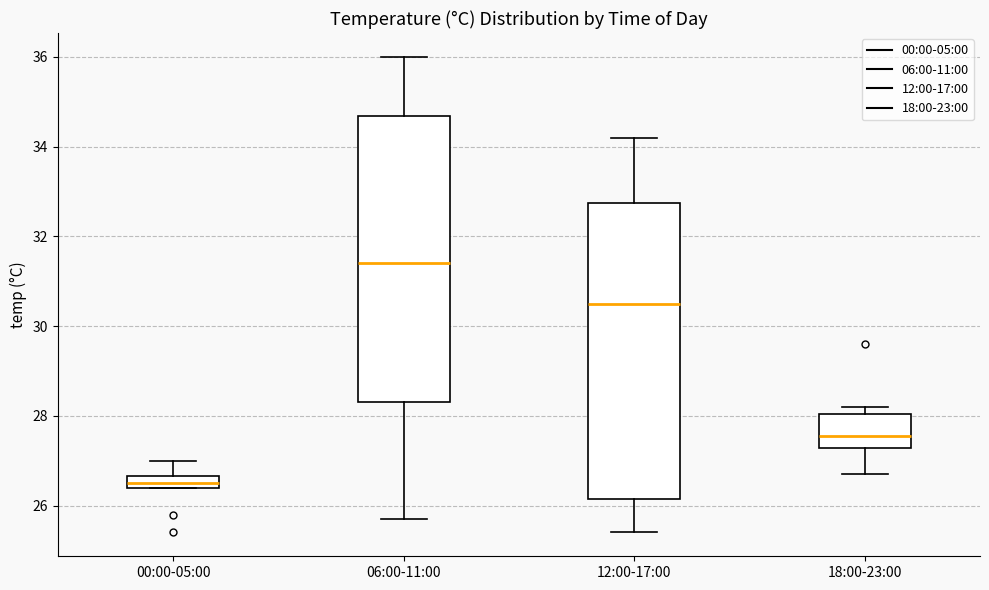

Which box's median line is the lowest?

00:00-05:00